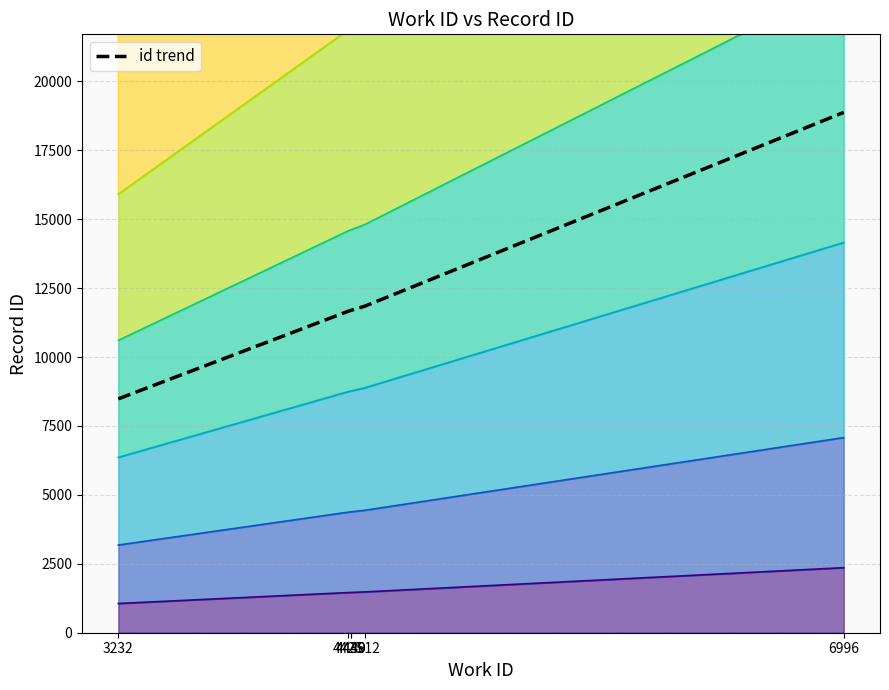

Which category has the highest value across all series?

6996